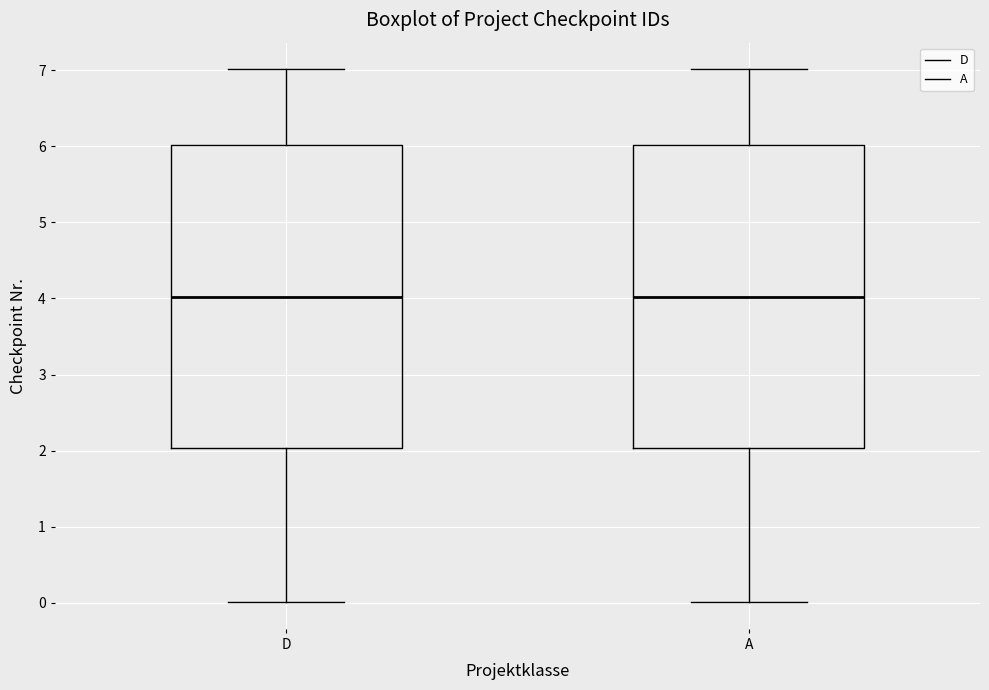

Reading left to right, read every box against the y-axis: the position of its median line, the range the box covers, and the ends of its whiskers. The values are not printed on the chart, so give them approximately, as read against the axis.

D: median 4, box 2 to 6, whiskers 0 to 7
A: median 4, box 2 to 6, whiskers 0 to 7